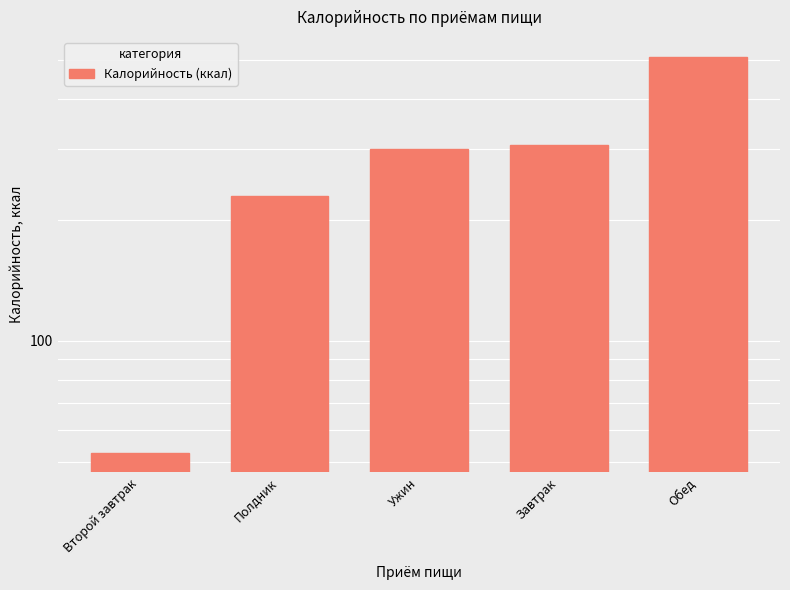

What position from the left is Обед?

5